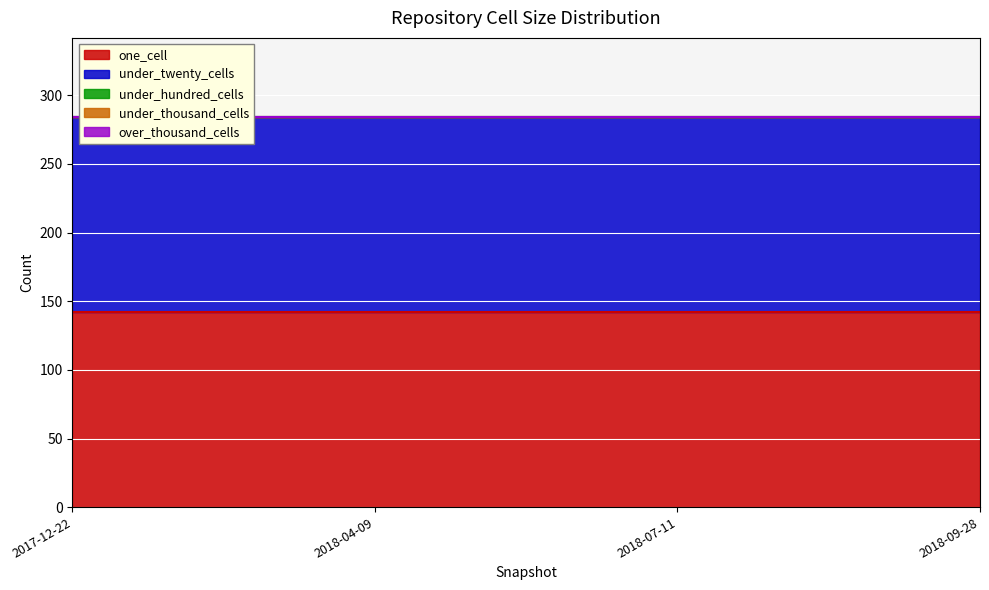

Which series has the largest total across all categories?

one_cell